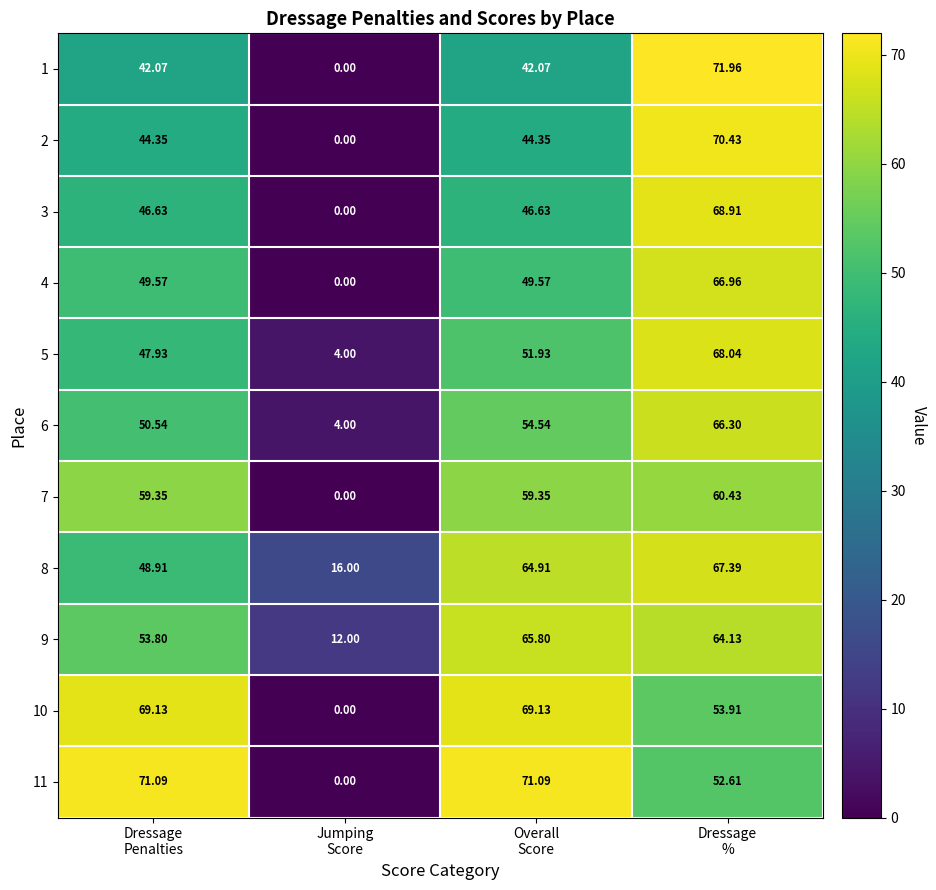

How many series are shown in this chart?

11